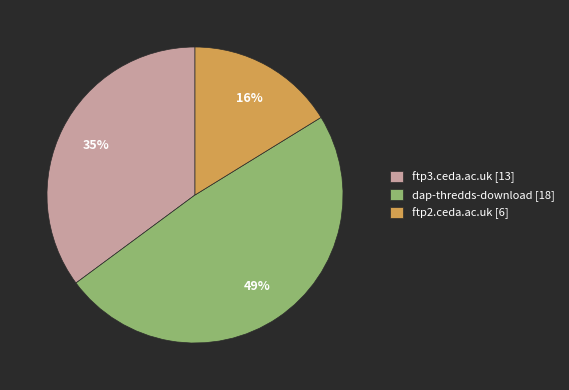

Combined, do ftp2.ceda.ac.uk and dap-thredds-download account for over 50%?

Yes